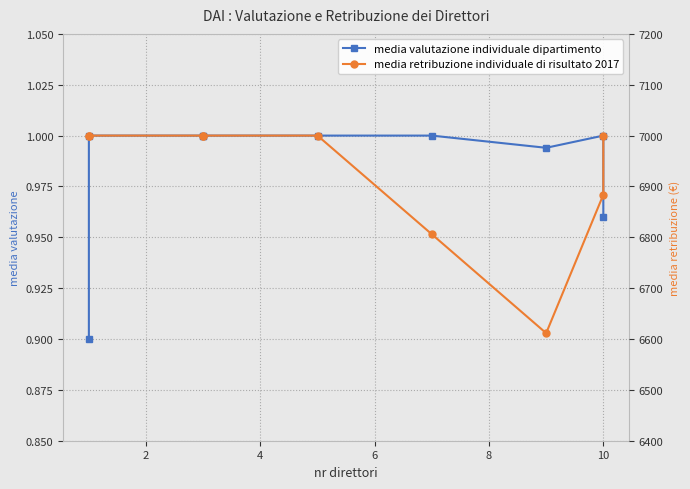

List the series in order of their peak value, highest first.

media retribuzione individuale di risultato 2017, media valutazione individuale dipartimento